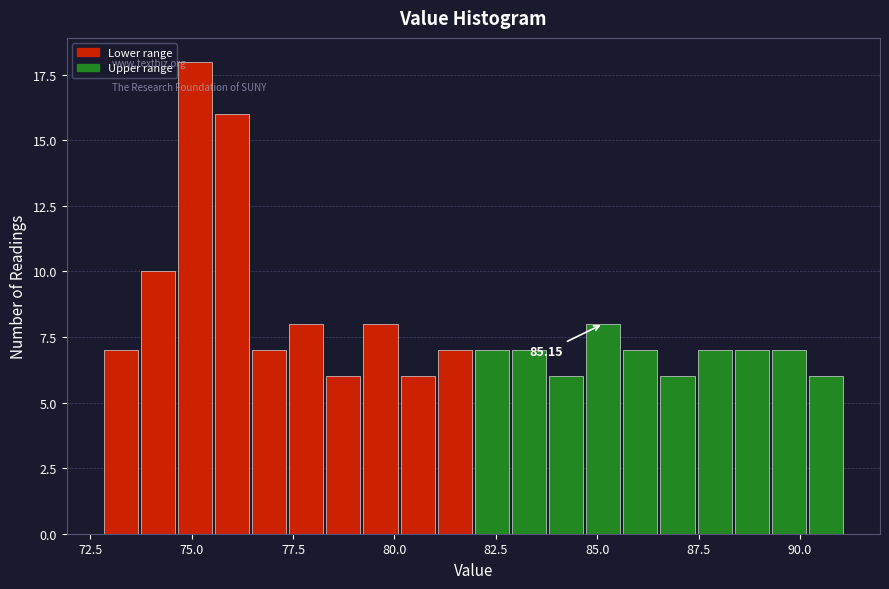

Around what value on the x-axis is the tallest bar? Give the approximate position of its centre, as read against the axis.

75.0